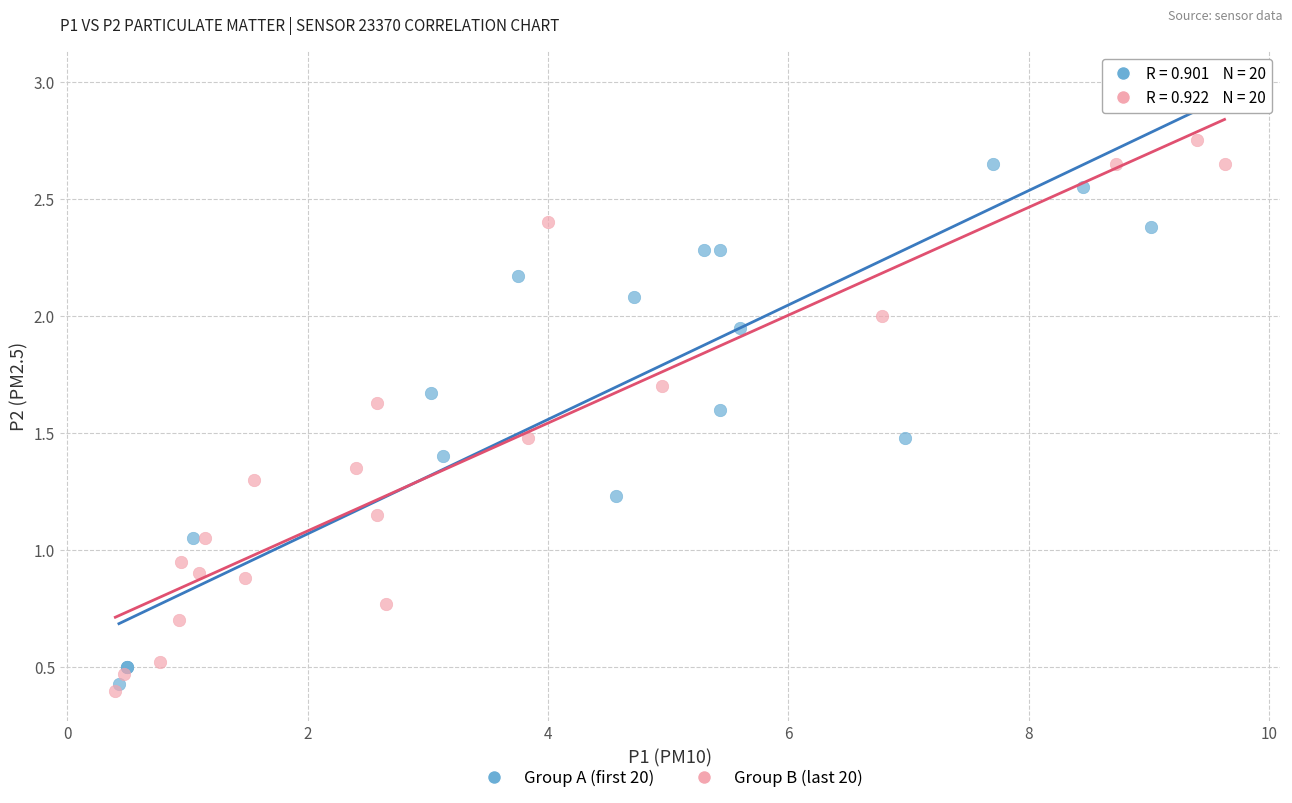

Which series reaches the minimum Y coordinate?

Group B (last 20)